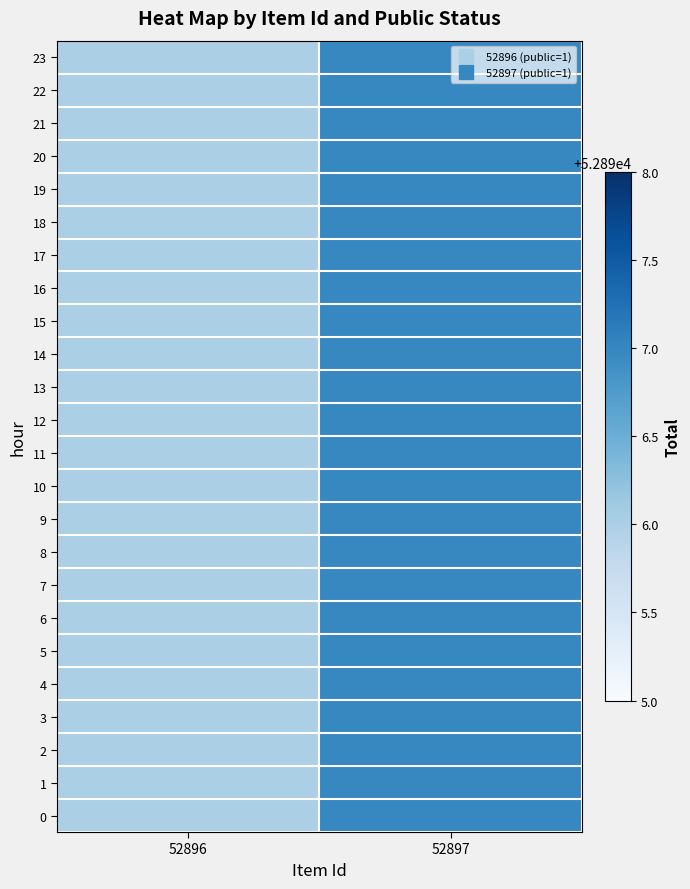

Reading left to right, transcribe all the data shown in this chart.

0: 52896=52896	52897=52897
1: 52896=52896	52897=52897
2: 52896=52896	52897=52897
3: 52896=52896	52897=52897
4: 52896=52896	52897=52897
5: 52896=52896	52897=52897
6: 52896=52896	52897=52897
7: 52896=52896	52897=52897
8: 52896=52896	52897=52897
9: 52896=52896	52897=52897
10: 52896=52896	52897=52897
11: 52896=52896	52897=52897
12: 52896=52896	52897=52897
13: 52896=52896	52897=52897
14: 52896=52896	52897=52897
15: 52896=52896	52897=52897
16: 52896=52896	52897=52897
17: 52896=52896	52897=52897
18: 52896=52896	52897=52897
19: 52896=52896	52897=52897
20: 52896=52896	52897=52897
21: 52896=52896	52897=52897
22: 52896=52896	52897=52897
23: 52896=52896	52897=52897